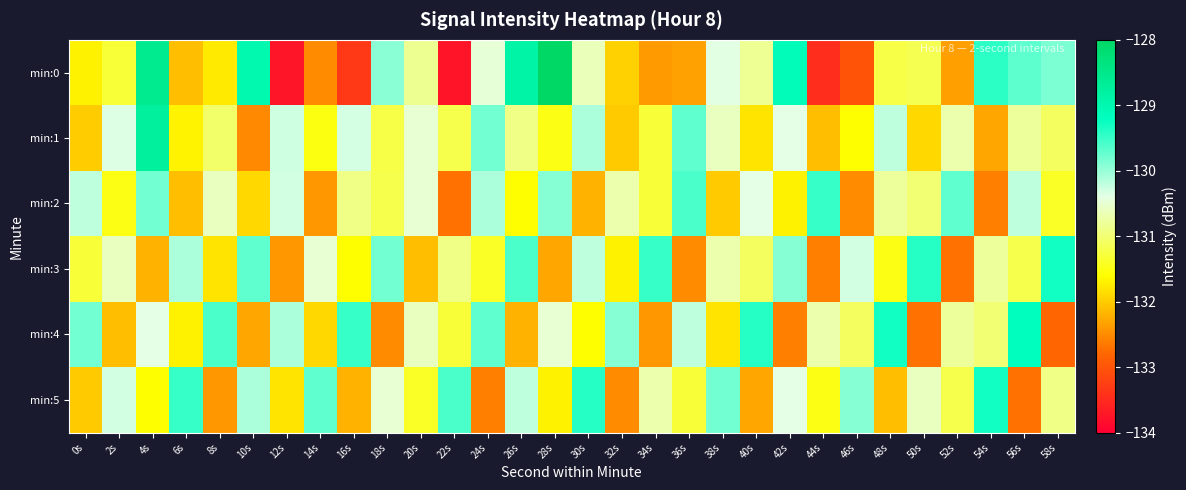

Rank the series at 42s from lowest to highest value.

min:4, min:2, min:1, min:5, min:3, min:0